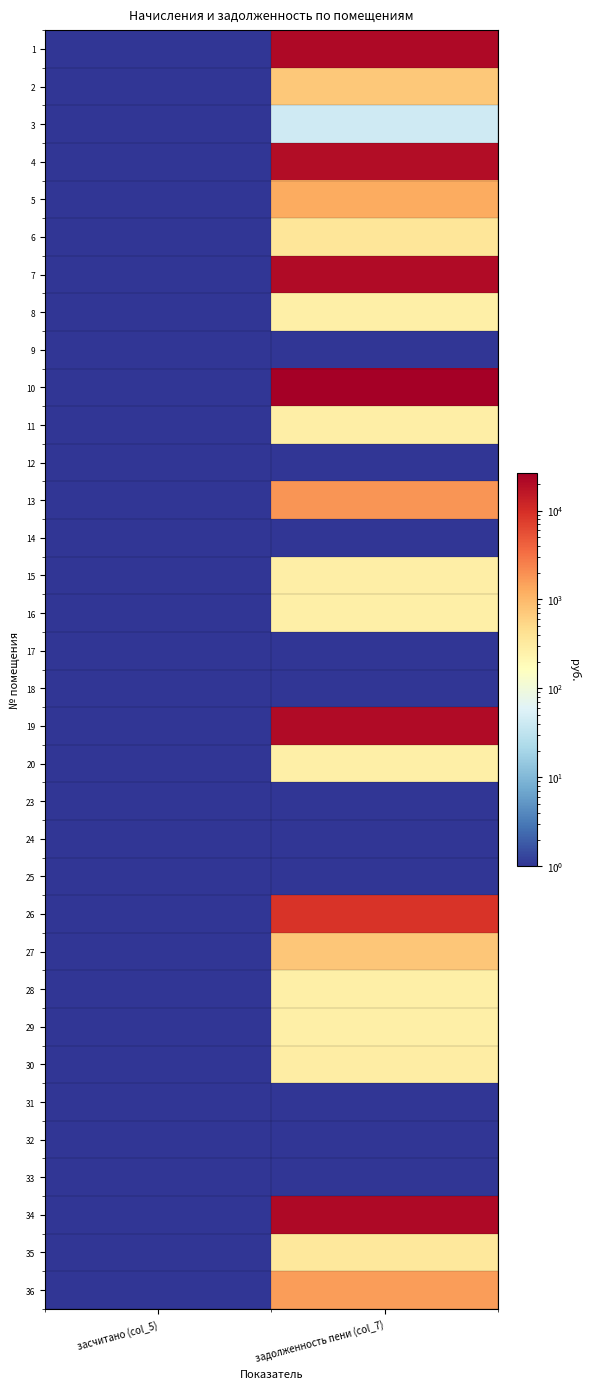

Reading left to right, extract all data points from this chart.

1: засчитано (col_5)=0.1	задолженность пени (col_7)=21427.0
2: засчитано (col_5)=0.1	задолженность пени (col_7)=721.8
3: засчитано (col_5)=0.1	задолженность пени (col_7)=43.0
4: засчитано (col_5)=0.1	задолженность пени (col_7)=19871.8
5: засчитано (col_5)=0.1	задолженность пени (col_7)=1266.6
6: засчитано (col_5)=0.1	задолженность пени (col_7)=371.5
7: засчитано (col_5)=0.1	задолженность пени (col_7)=20822.2
8: засчитано (col_5)=0.1	задолженность пени (col_7)=270.3
9: засчитано (col_5)=0.1	задолженность пени (col_7)=0.1
10: засчитано (col_5)=0.1	задолженность пени (col_7)=26610.9
11: засчитано (col_5)=0.1	задолженность пени (col_7)=279.1
12: засчитано (col_5)=0.1	задолженность пени (col_7)=0.1
13: засчитано (col_5)=0.1	задолженность пени (col_7)=1787.7
14: засчитано (col_5)=0.1	задолженность пени (col_7)=0.1
15: засчитано (col_5)=0.1	задолженность пени (col_7)=282.6
16: засчитано (col_5)=0.1	задолженность пени (col_7)=269.1
17: засчитано (col_5)=0.1	задолженность пени (col_7)=0.1
18: засчитано (col_5)=0.1	задолженность пени (col_7)=0.1
19: засчитано (col_5)=0.1	задолженность пени (col_7)=20822.2
20: засчитано (col_5)=0.1	задолженность пени (col_7)=266.8
23: засчитано (col_5)=0.1	задолженность пени (col_7)=0.1
24: засчитано (col_5)=0.1	задолженность пени (col_7)=0.1
25: засчитано (col_5)=0.1	задолженность пени (col_7)=0.1
26: засчитано (col_5)=0.1	задолженность пени (col_7)=8944.6
27: засчитано (col_5)=0.1	задолженность пени (col_7)=747.7
28: засчитано (col_5)=0.1	задолженность пени (col_7)=265.2
29: засчитано (col_5)=0.1	задолженность пени (col_7)=267.4
30: засчитано (col_5)=0.1	задолженность пени (col_7)=287.2
31: засчитано (col_5)=0.1	задолженность пени (col_7)=0.1
32: засчитано (col_5)=0.1	задолженность пени (col_7)=0.1
33: засчитано (col_5)=0.1	задолженность пени (col_7)=0.1
34: засчитано (col_5)=0.1	задолженность пени (col_7)=21038.5
35: засчитано (col_5)=0.1	задолженность пени (col_7)=342.2
36: засчитано (col_5)=0.1	задолженность пени (col_7)=1627.3